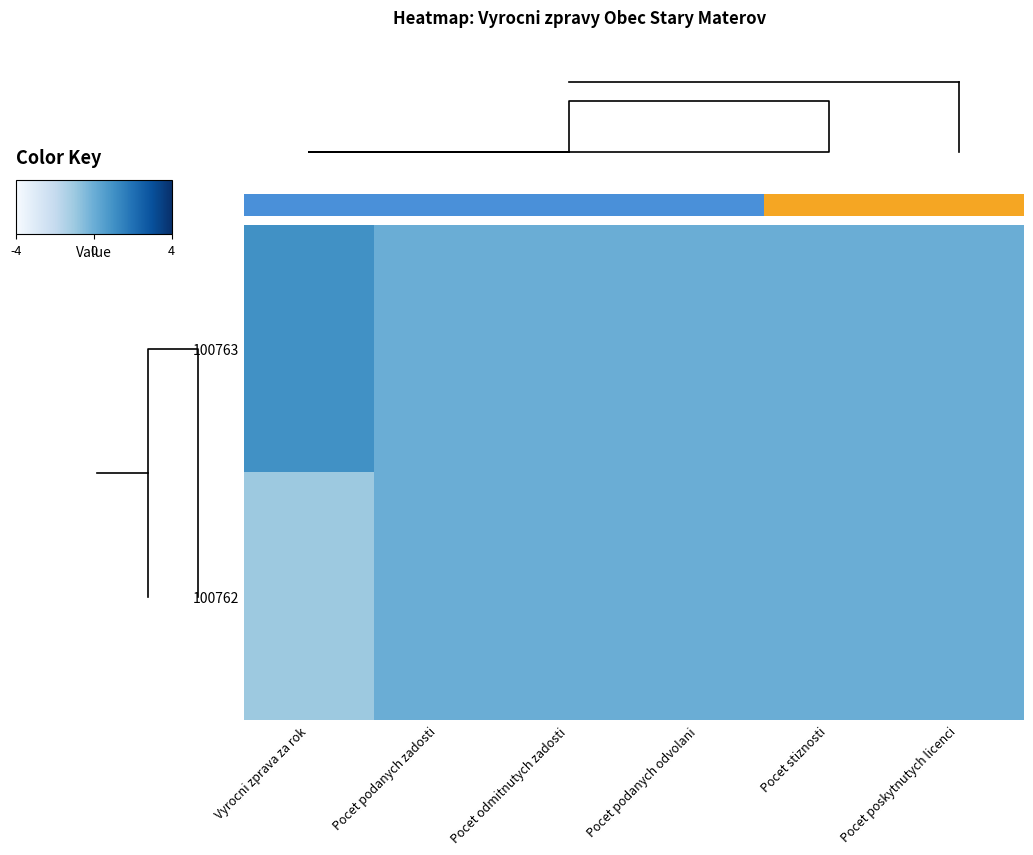

Which category has the lowest value across all series?

Vyrocni zprava za rok